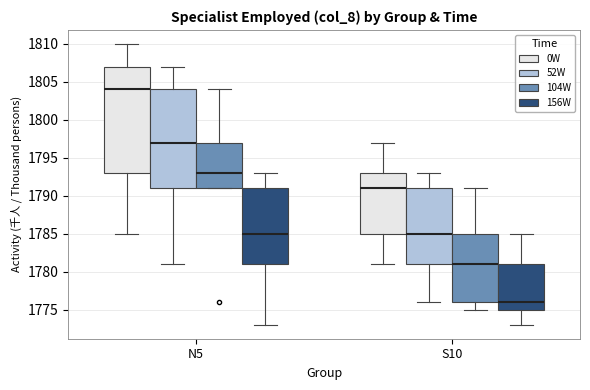

Where does the median line of the box for N5 (52W) sit on the y-axis? The values are not printed on the chart, so give them approximately, as read against the axis.

1797